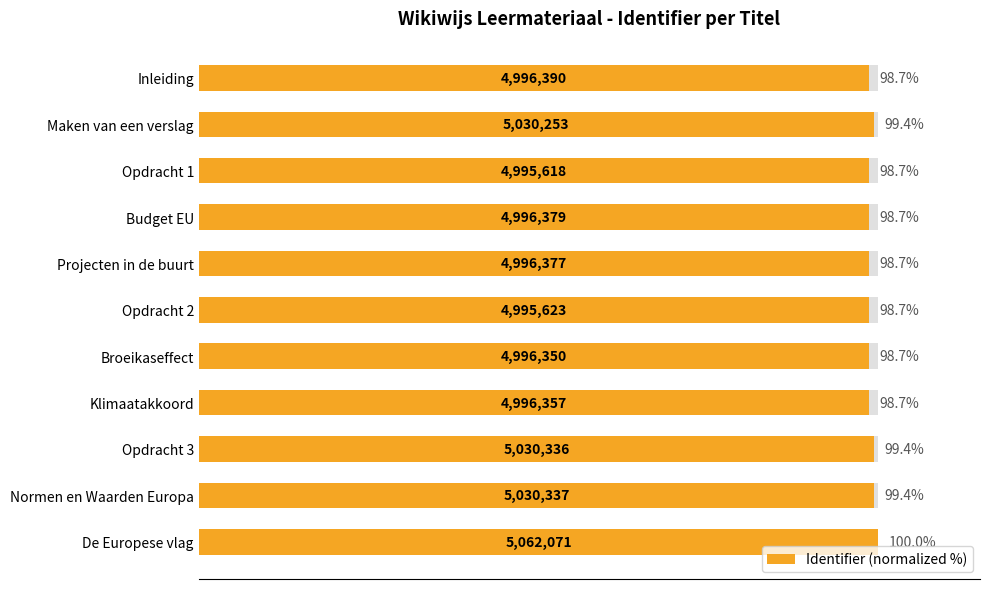

Count the values in the range 98 to 99.

7